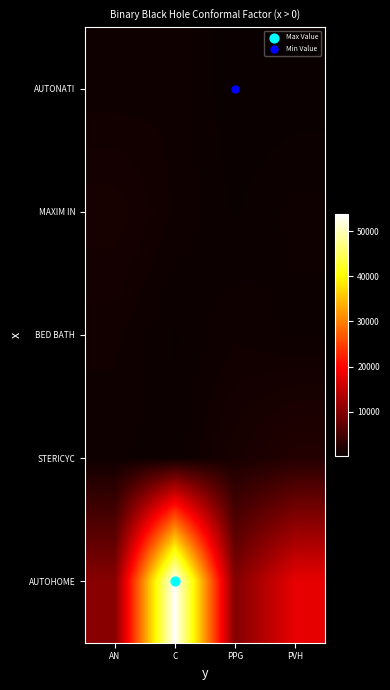

Between PPG and PVH, which series saw the biggest shift?

AUTOHOME